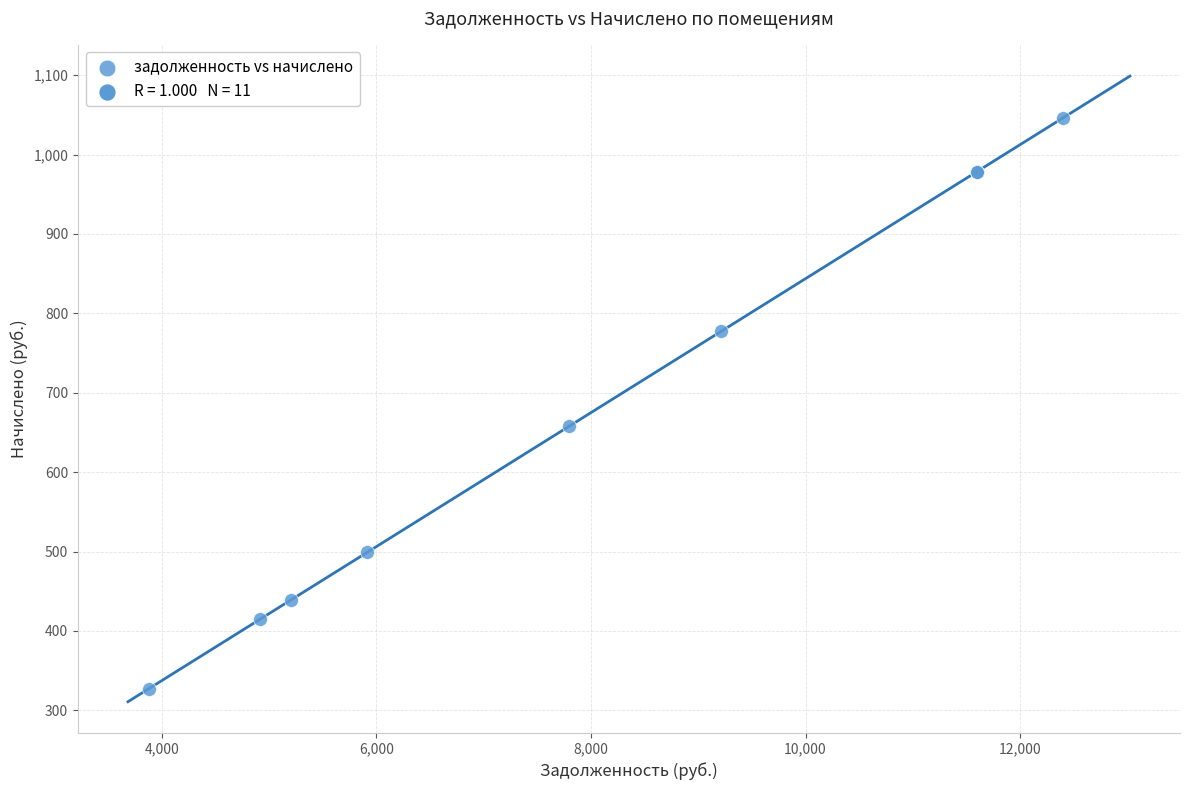

What Y value in the scatter plot is closest to 686?

657.7